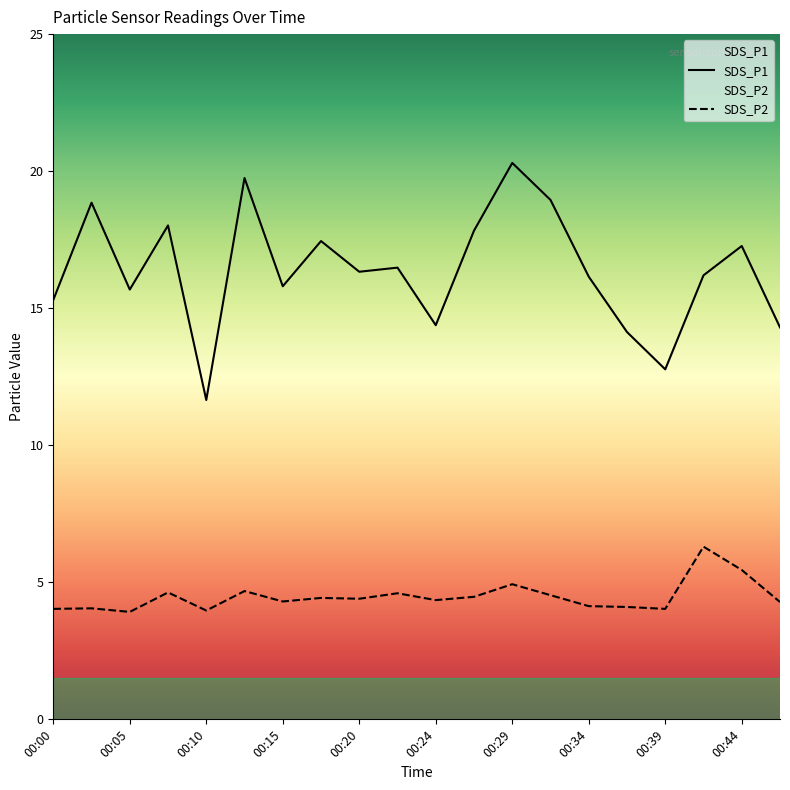

True or false: SDS_P1 and SDS_P2 cross at least once.

False